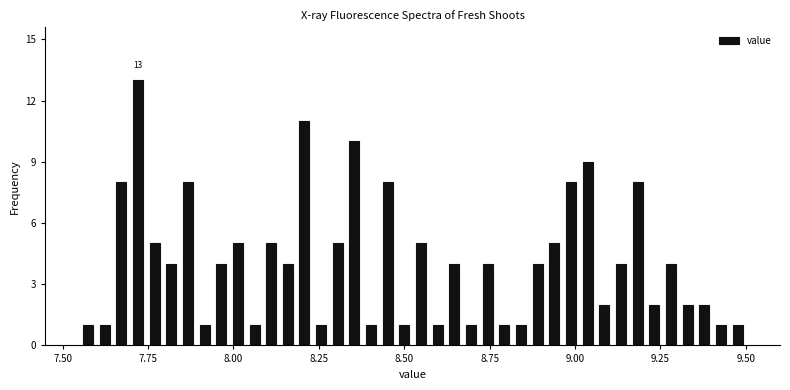

Read against the x-axis, roughly where is the centre of the tallest bar?

7.70